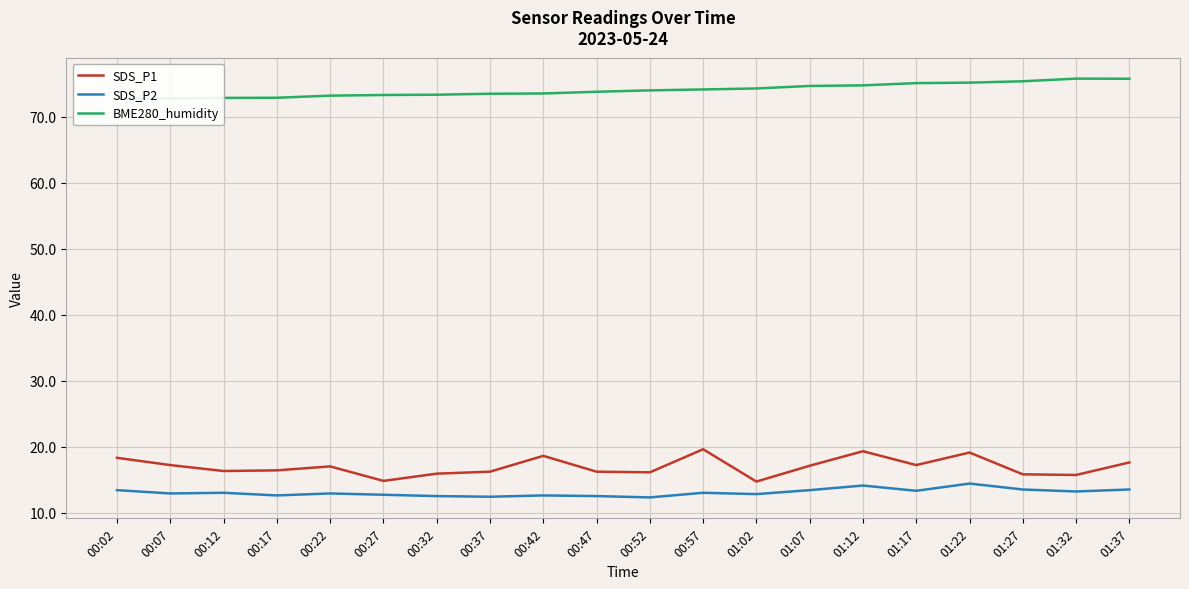

What is the total value across all series at 00:12?

102.2